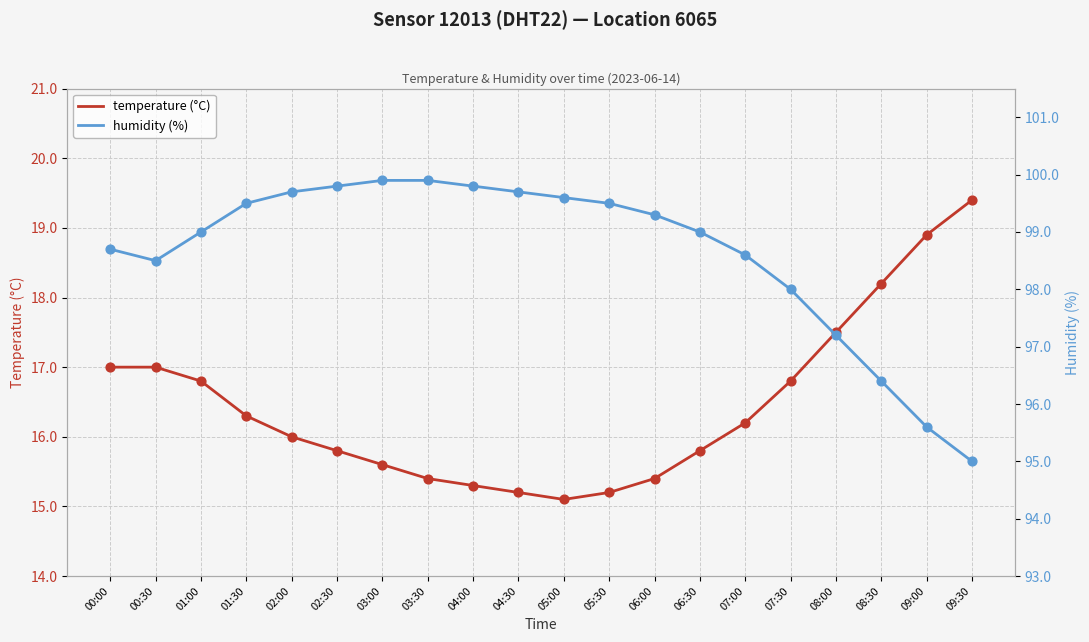

What are all the series names shown in the legend?

temperature (°C), humidity (%)